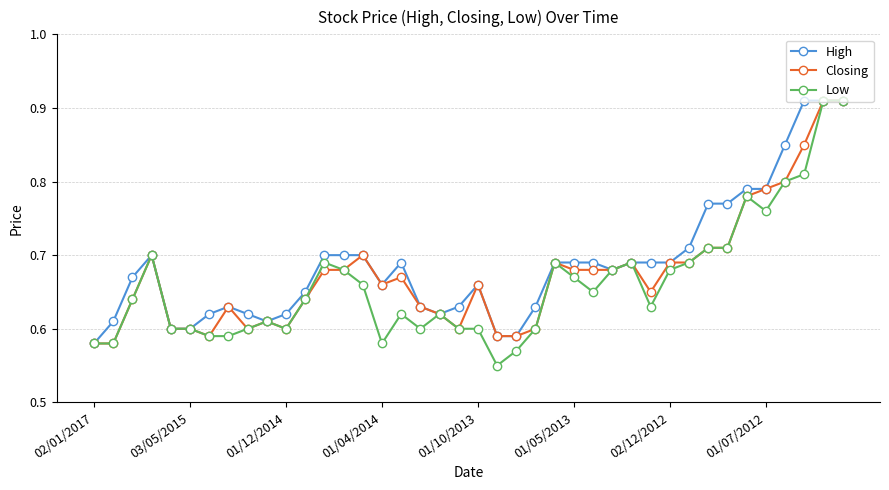

How many Low values are between 0 and 1?

40